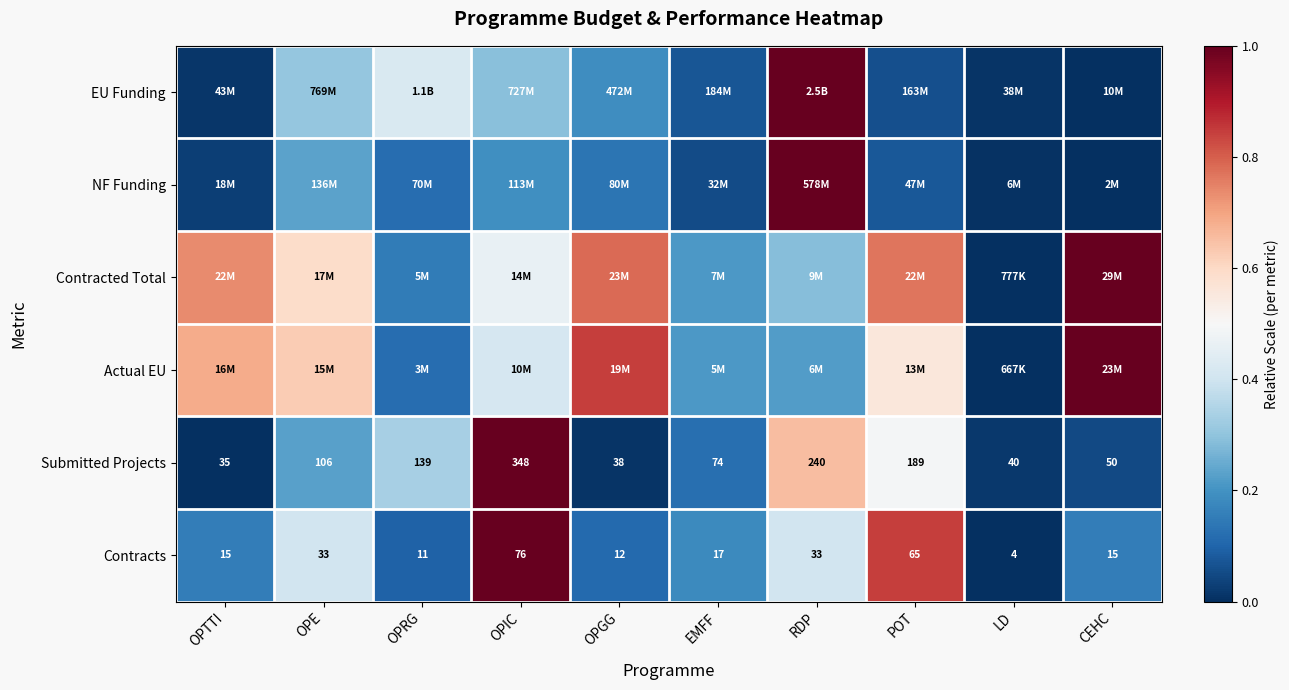

Where does the Contracts series first go above 17?

OPE